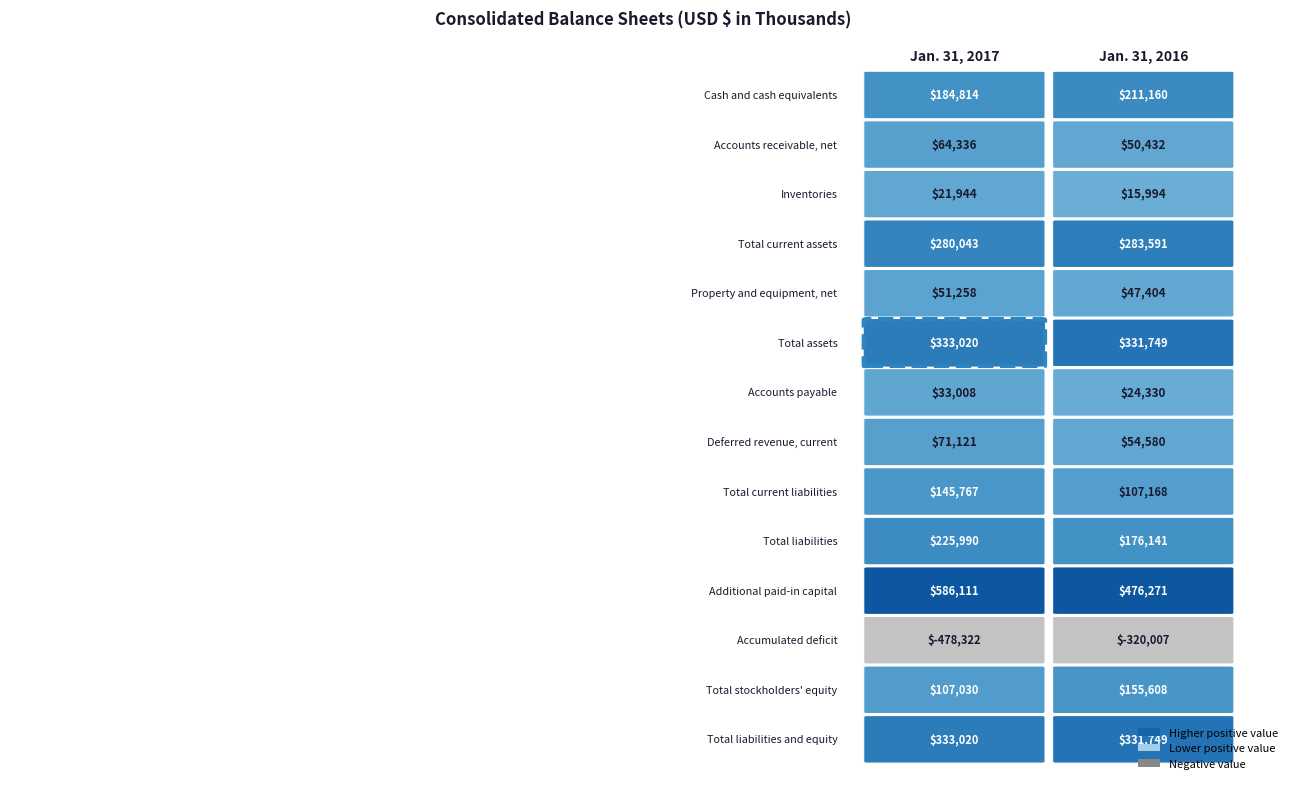

Count the number of data series in this chart.

14